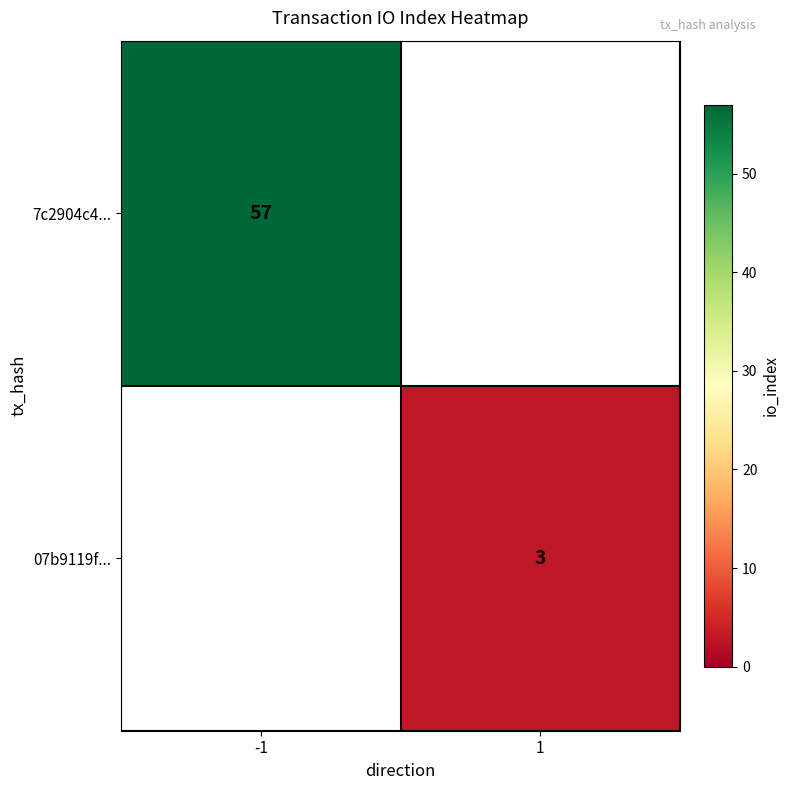

The value of 7c2904c4... at -1 is 77. True or false?

False